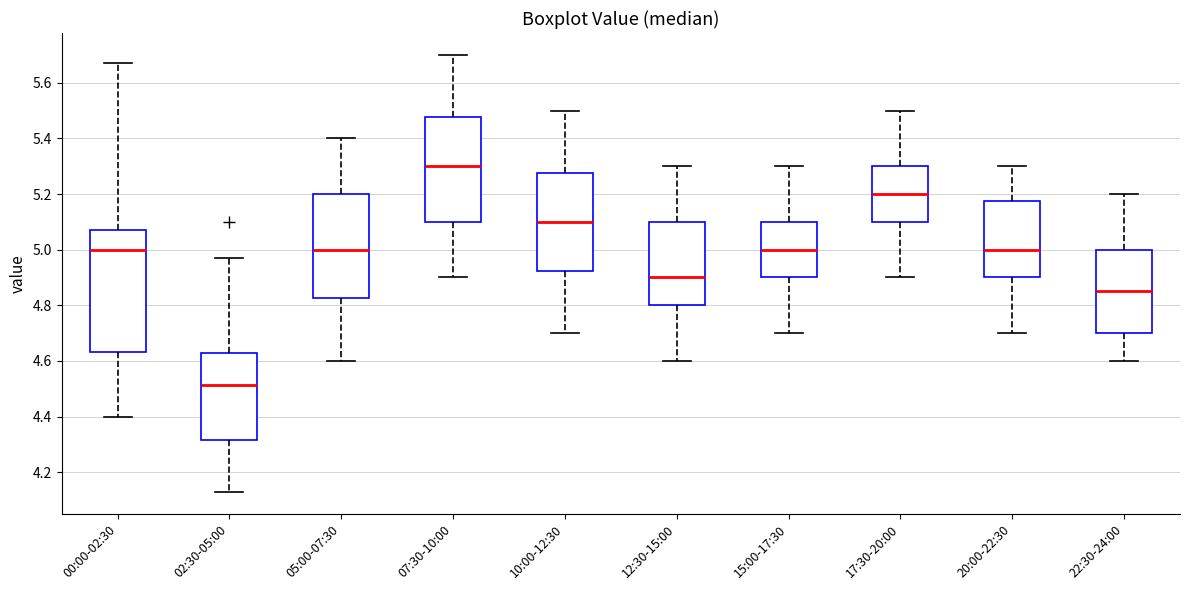

Reading left to right, transcribe this box plot: for each box, give where its median line is, the range the box spans, and where its two whiskers end, as read against the y-axis. The values are not printed on the chart, so give them approximately, as read against the axis.

00:00-02:30: median 5.00, box 4.64 to 5.08, whiskers 4.40 to 5.68
02:30-05:00: median 4.52, box 4.32 to 4.64, whiskers 4.14 to 4.98
05:00-07:30: median 5.00, box 4.82 to 5.20, whiskers 4.60 to 5.40
07:30-10:00: median 5.30, box 5.10 to 5.48, whiskers 4.90 to 5.70
10:00-12:30: median 5.10, box 4.92 to 5.28, whiskers 4.70 to 5.50
12:30-15:00: median 4.90, box 4.80 to 5.10, whiskers 4.60 to 5.30
15:00-17:30: median 5.00, box 4.90 to 5.10, whiskers 4.70 to 5.30
17:30-20:00: median 5.20, box 5.10 to 5.30, whiskers 4.90 to 5.50
20:00-22:30: median 5.00, box 4.90 to 5.18, whiskers 4.70 to 5.30
22:30-24:00: median 4.86, box 4.70 to 5.00, whiskers 4.60 to 5.20